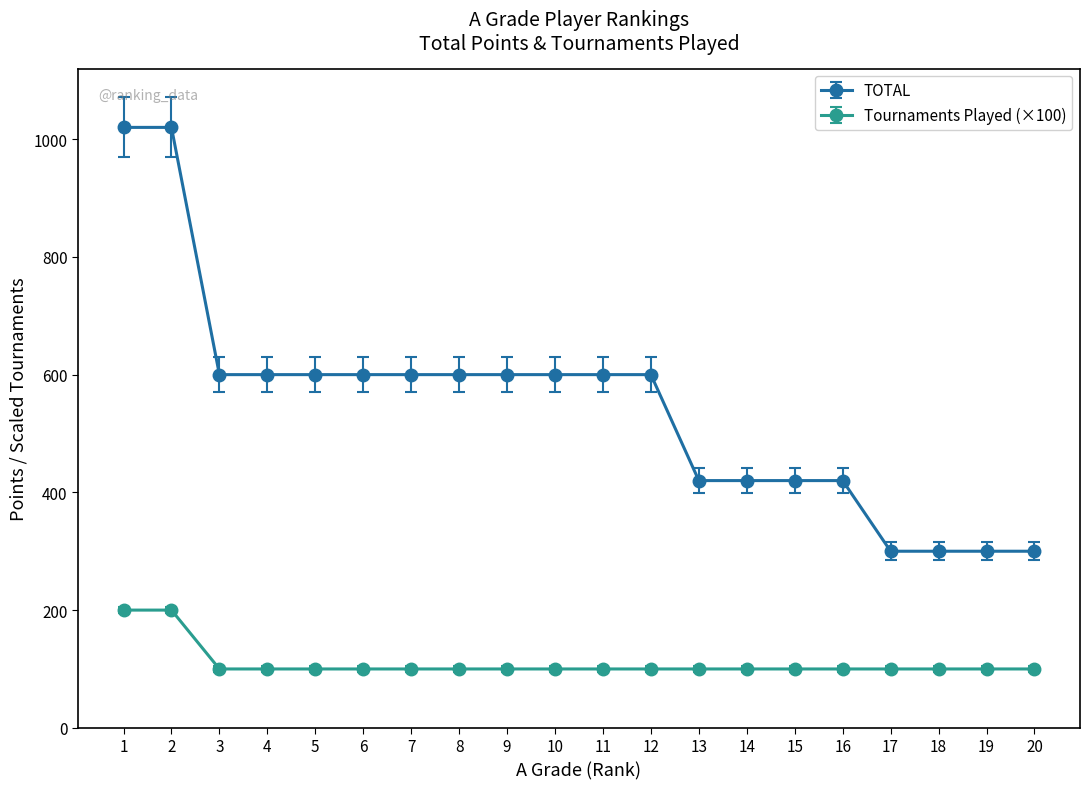

Which series has the widest spread of values?

TOTAL